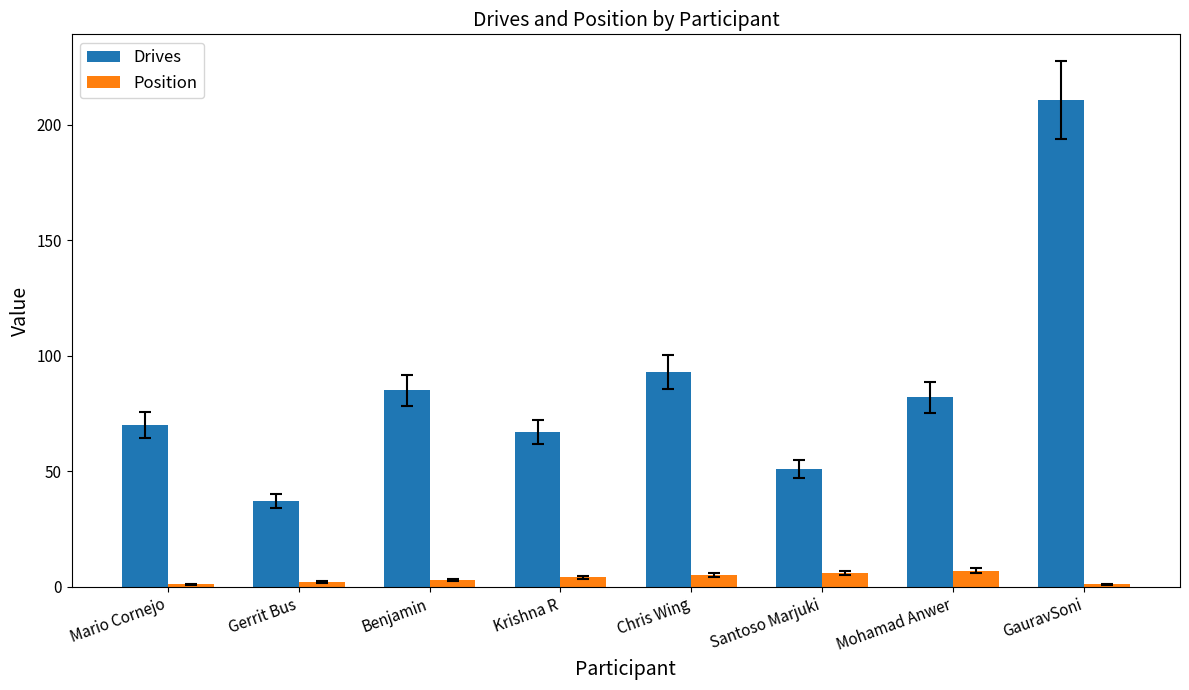

What is the sum of the Position values at Mohamad Anwer and GauravSoni?

8